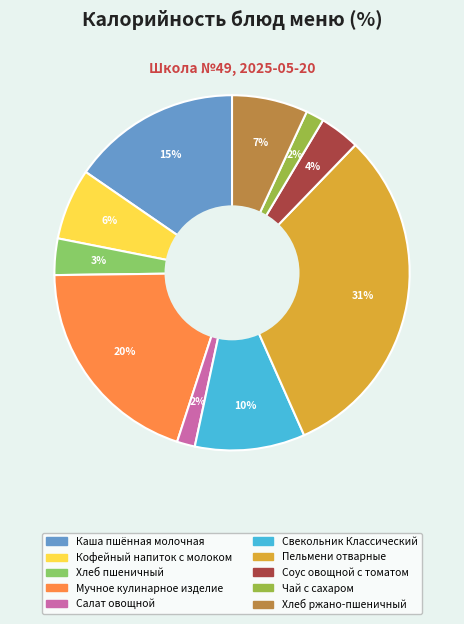

The Хлеб ржано-пшеничный slice represents 7% of the pie. True or false?

True